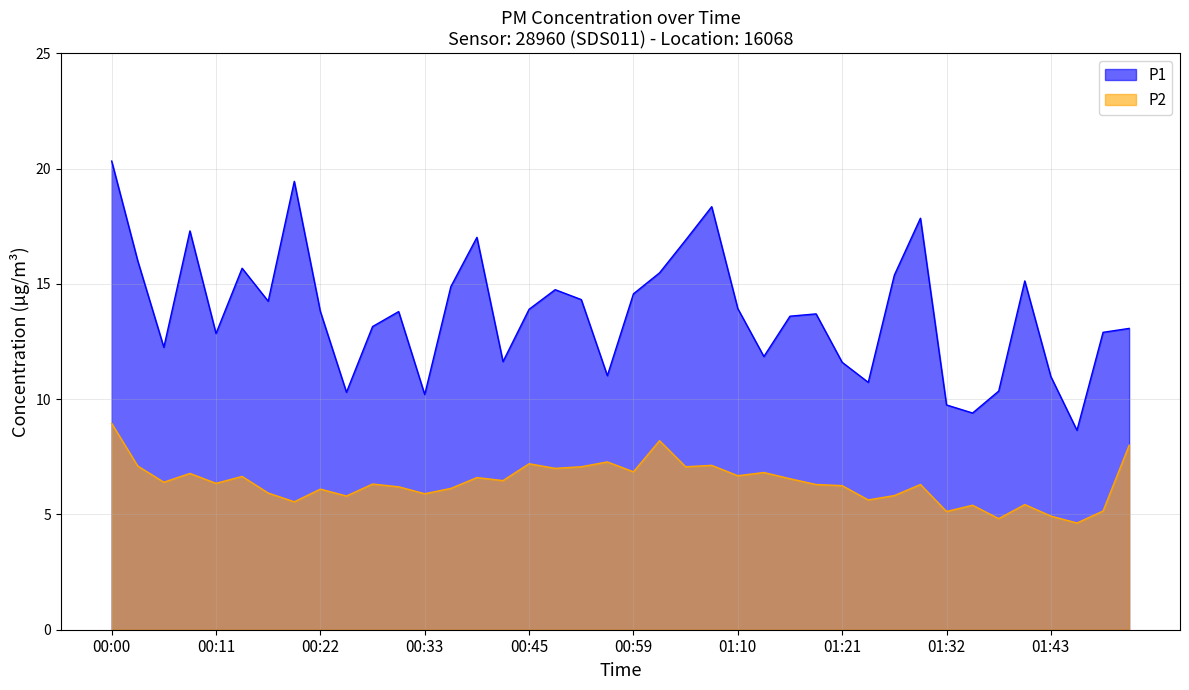

Between 01:46 and 00:39, which is larger?

00:39